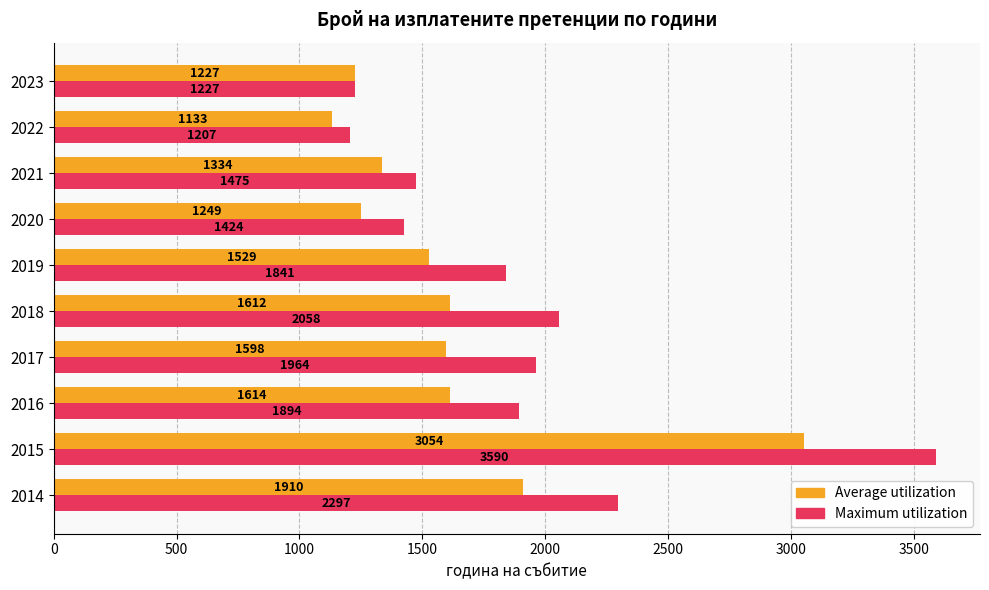

Between 2015 and 2022, which series saw the biggest shift?

Maximum utilization